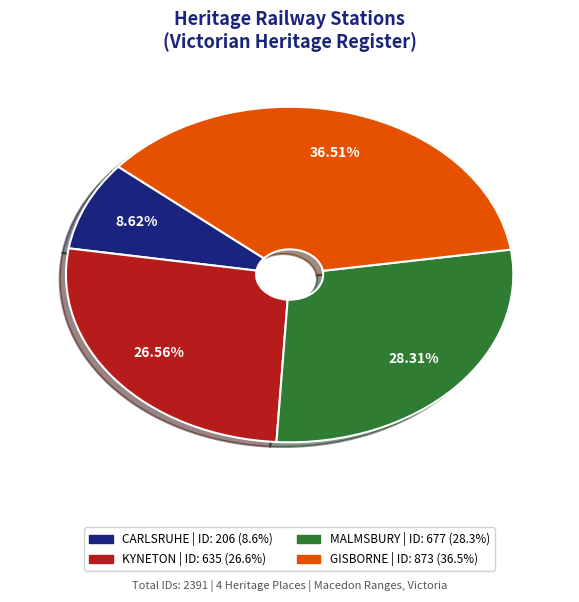

Is there any slice that represents more than half of the pie?

No